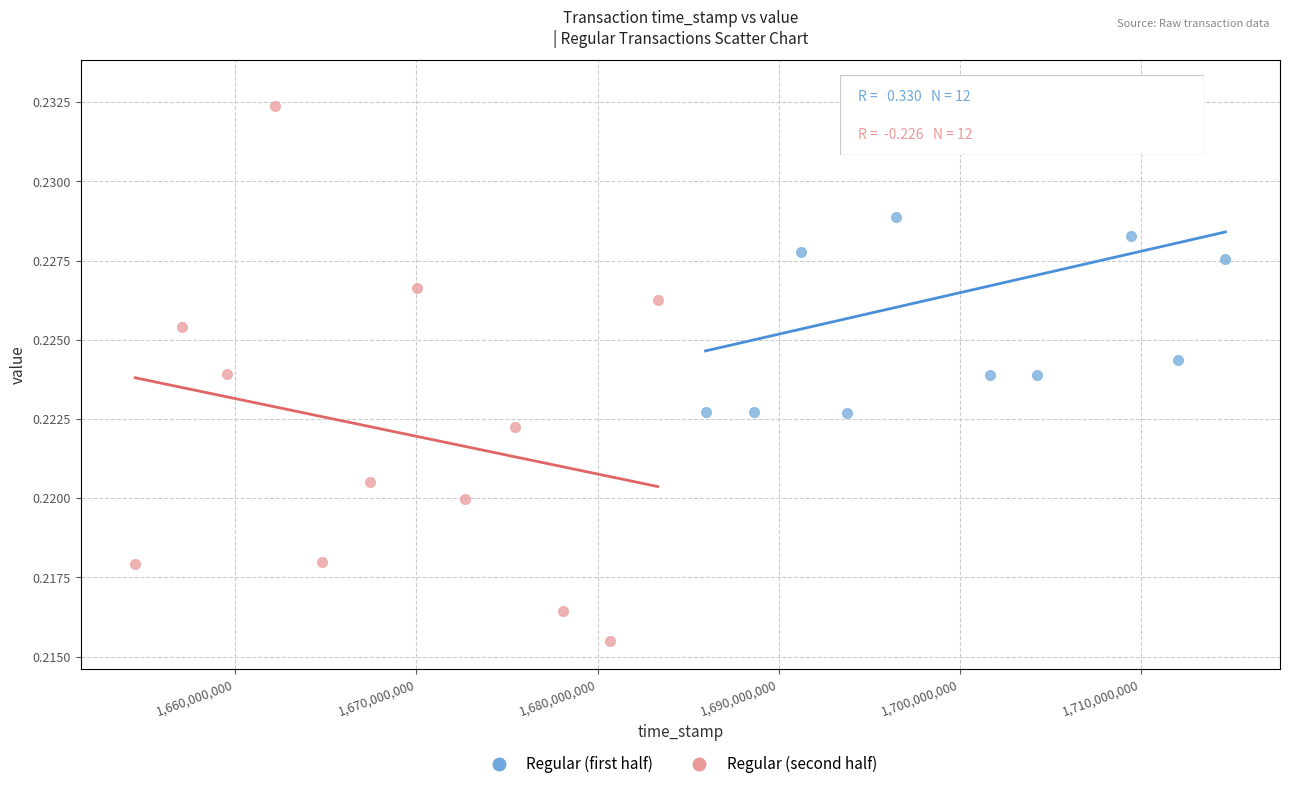

What are all the series names shown in the legend?

Regular (first half), Regular (second half)